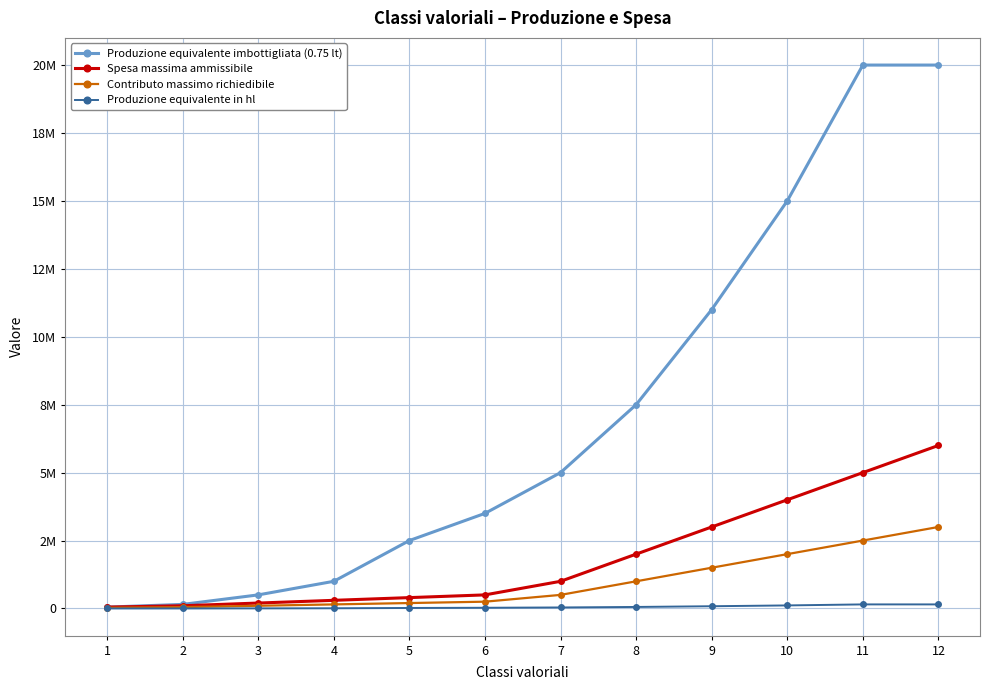

Which category has the lowest value across all series?

1